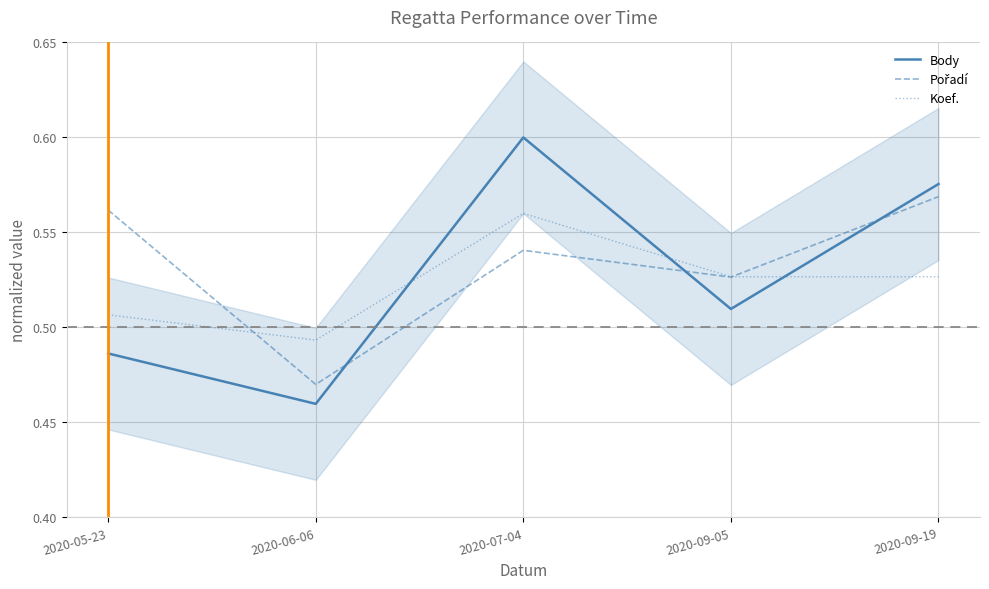

Does the chart display data point markers on the line(s)?

No